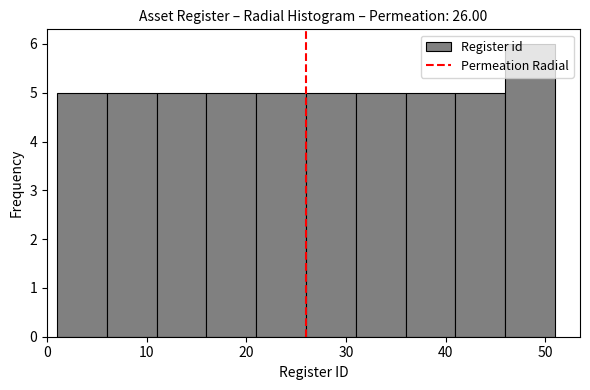

Reading left to right, list every bar in this chart as the range it spans on the x-axis followed by its height. The values are not printed on the chart, so give them approximately, as read against the axis.

1 to 6: 5
6 to 11: 5
11 to 16: 5
16 to 21: 5
21 to 26: 5
26 to 31: 5
31 to 36: 5
36 to 41: 5
41 to 46: 5
46 to 51: 6